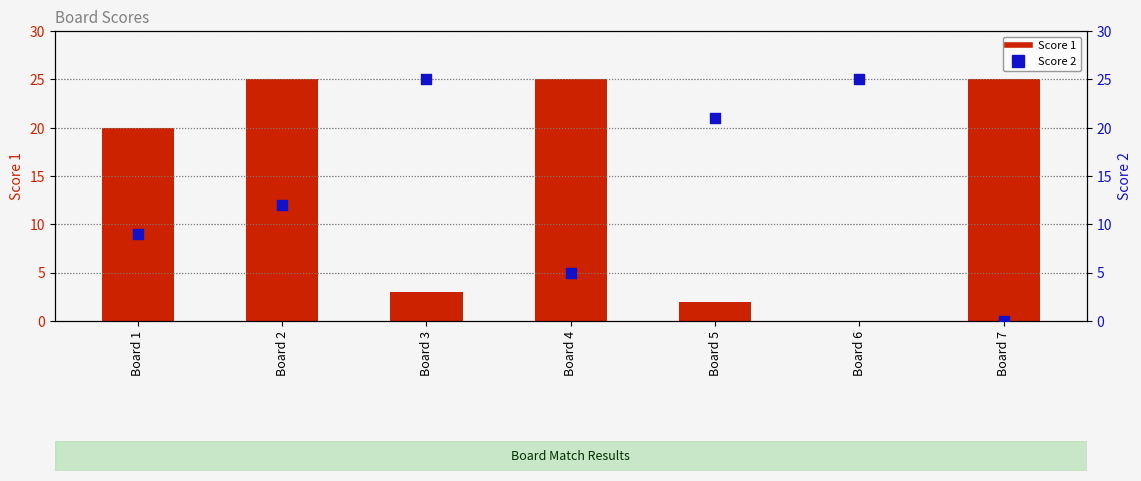

What is the total value across all series at Board 2?

37